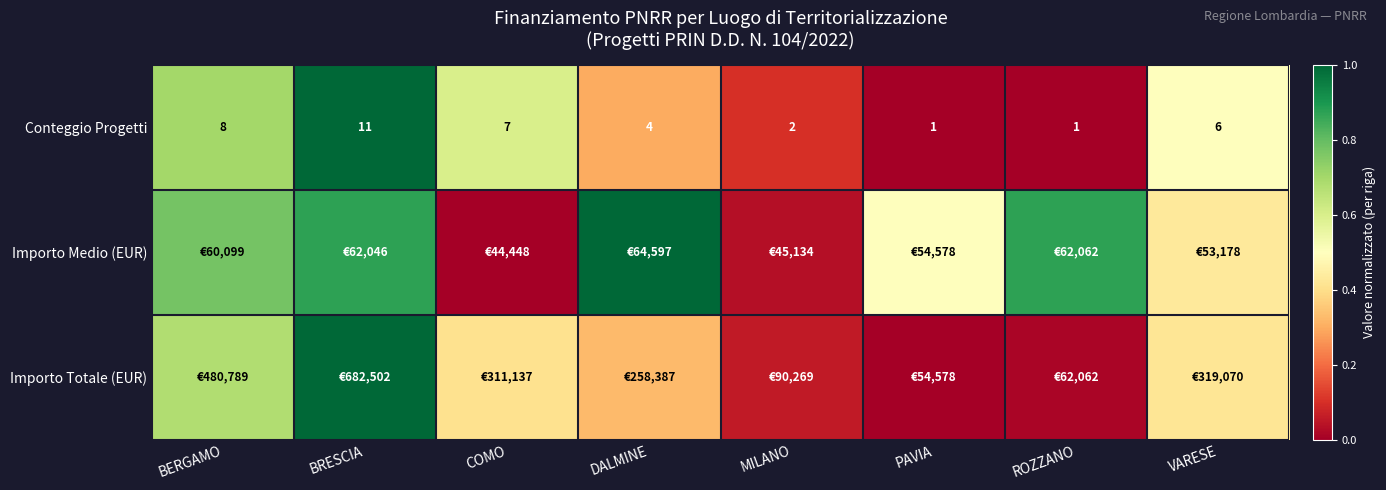

At which label does Conteggio Progetti first exceed 6?

BERGAMO